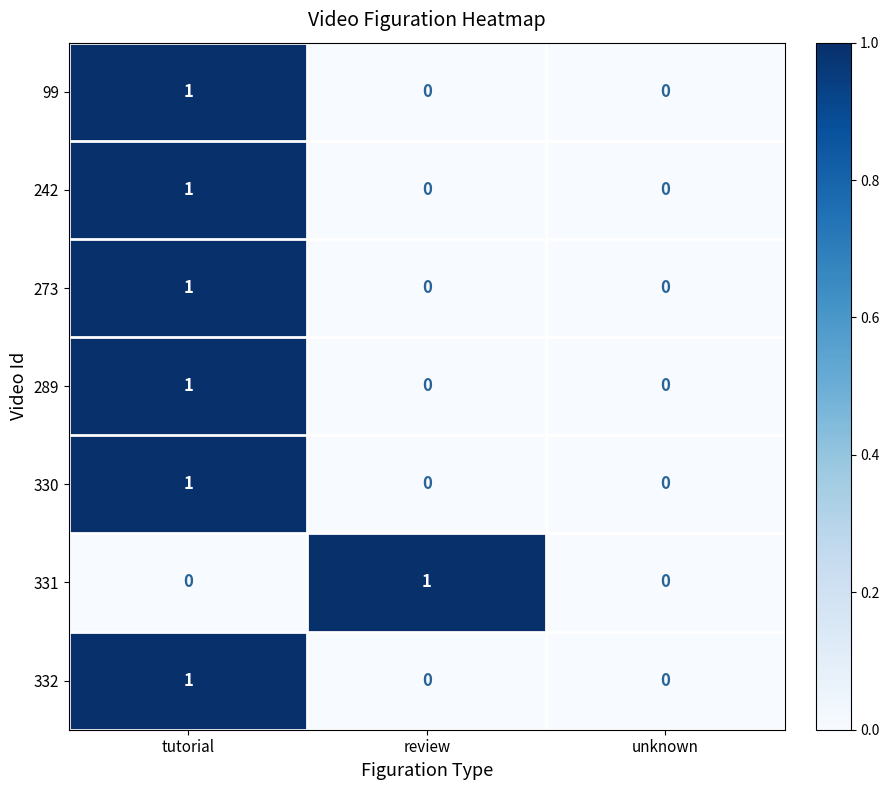

Is the value of 273 at tutorial greater than the value of 289 at review?

Yes